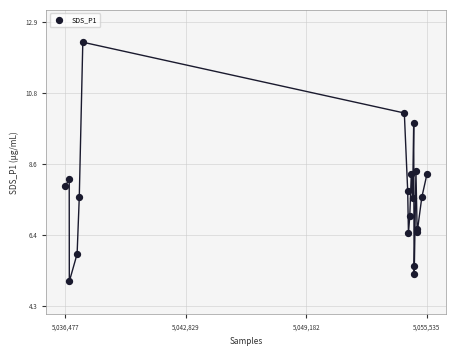

What is the range of Y values (max minus min)?

7.3